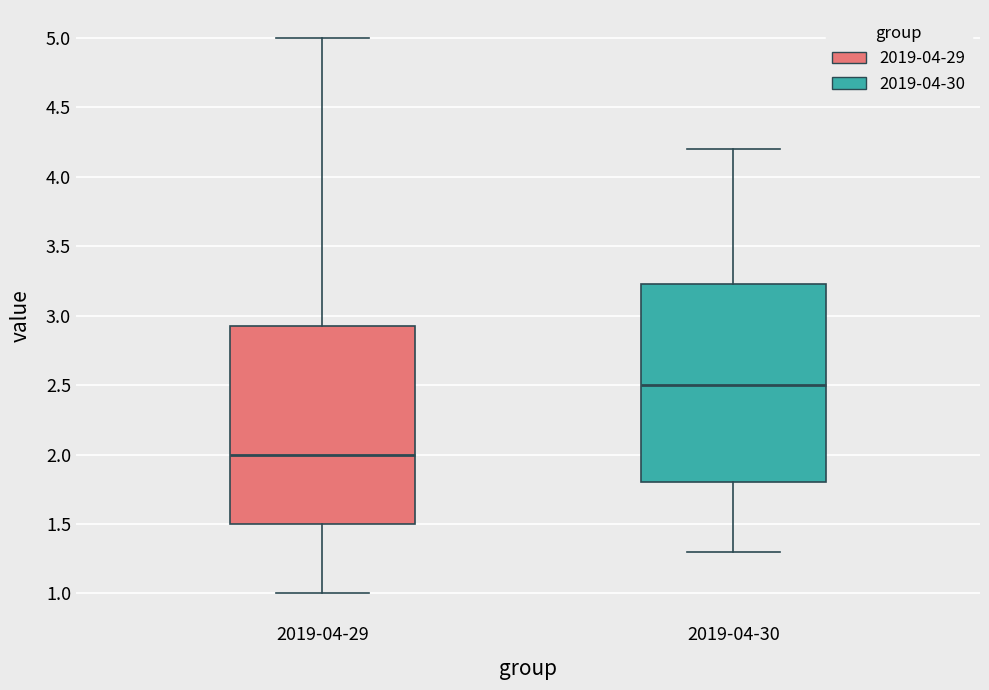

Which box's median line is the lowest?

2019-04-29